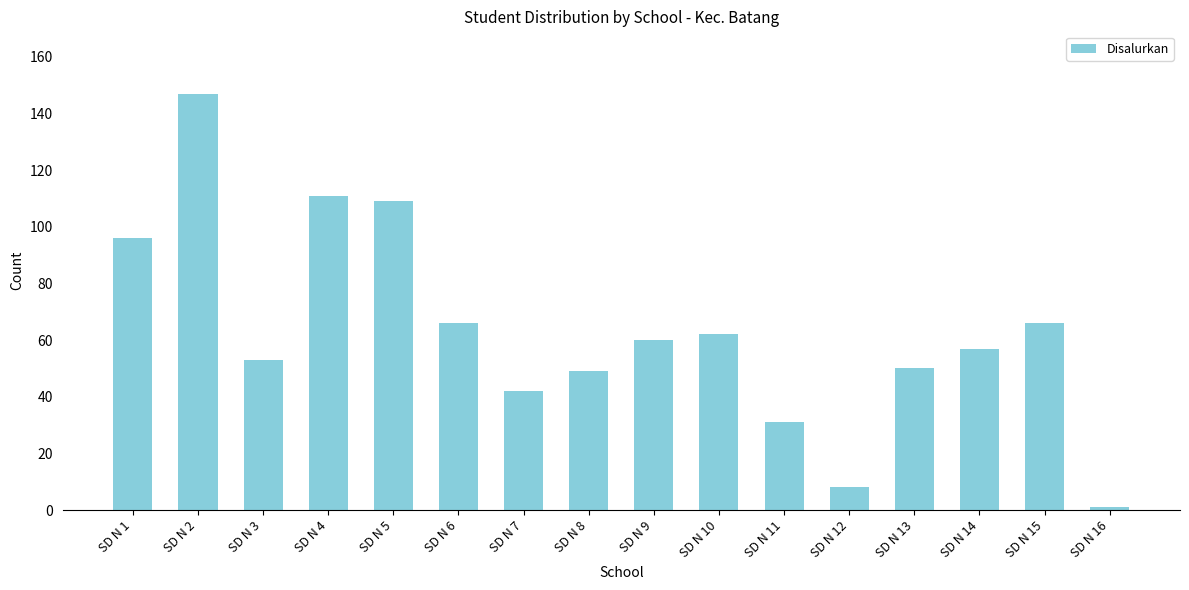

What is the sum of all values?

1008